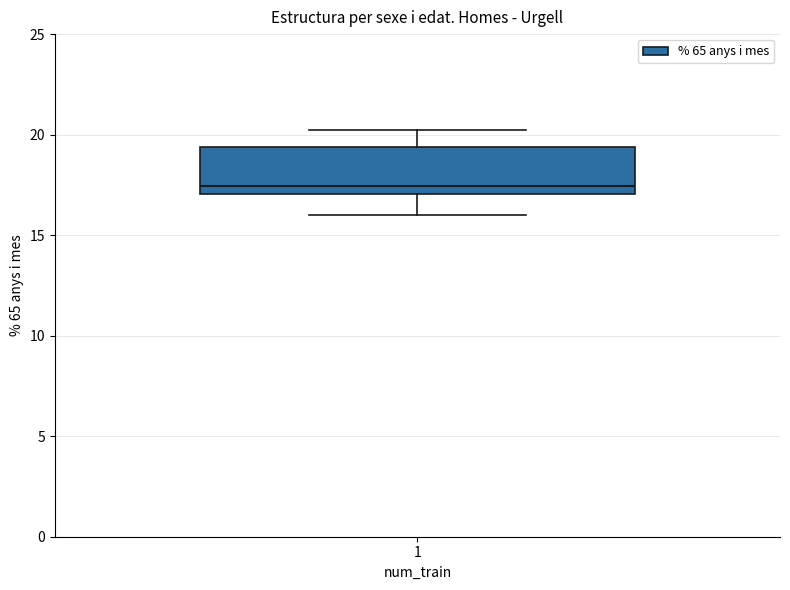

Where does the median line of the box at x = 1 sit on the y-axis? The values are not printed on the chart, so give them approximately, as read against the axis.

17.5